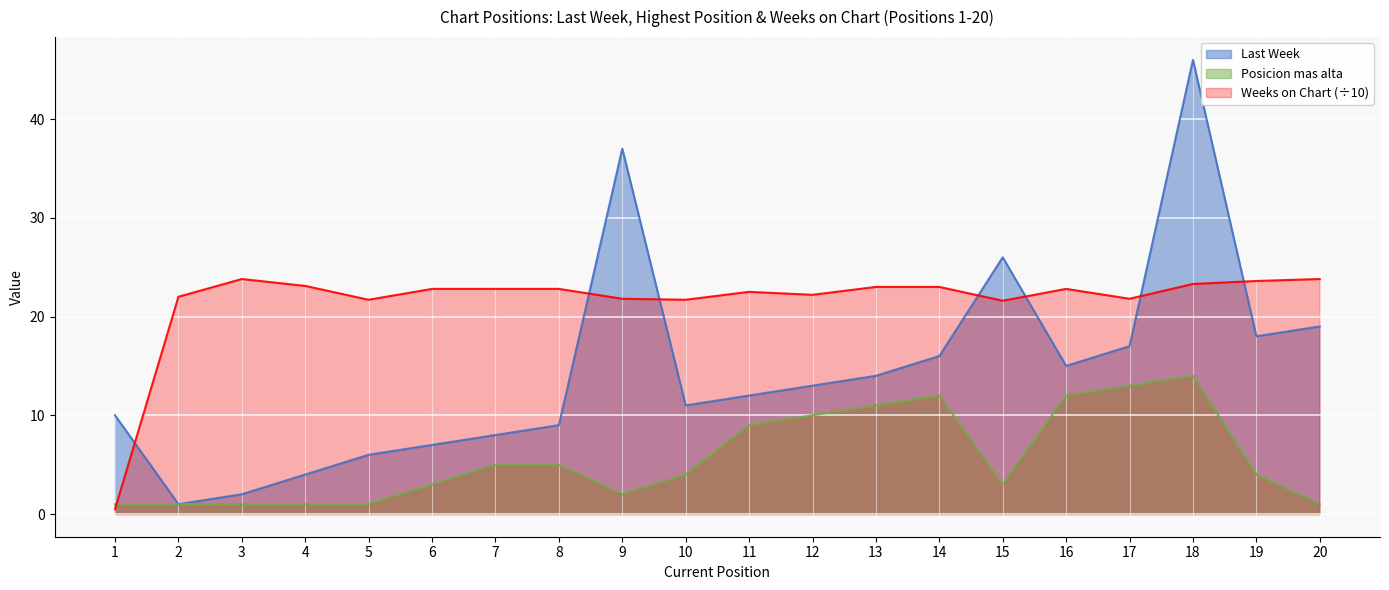

How many lines are shown in the chart?

3